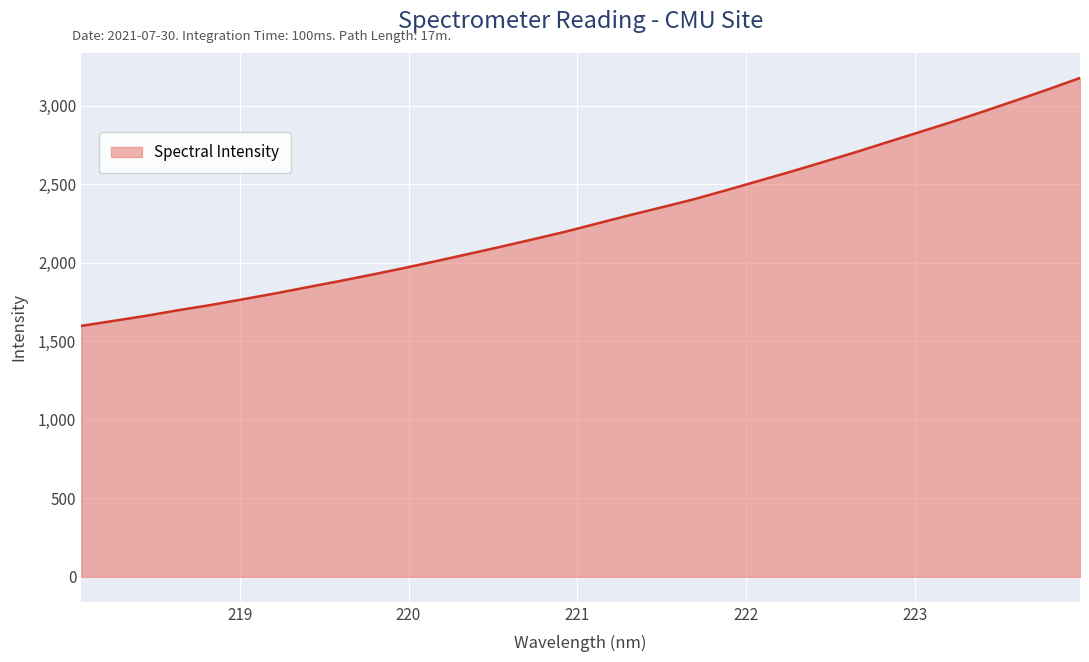

What is the minimum value shown in the chart?

1598.3